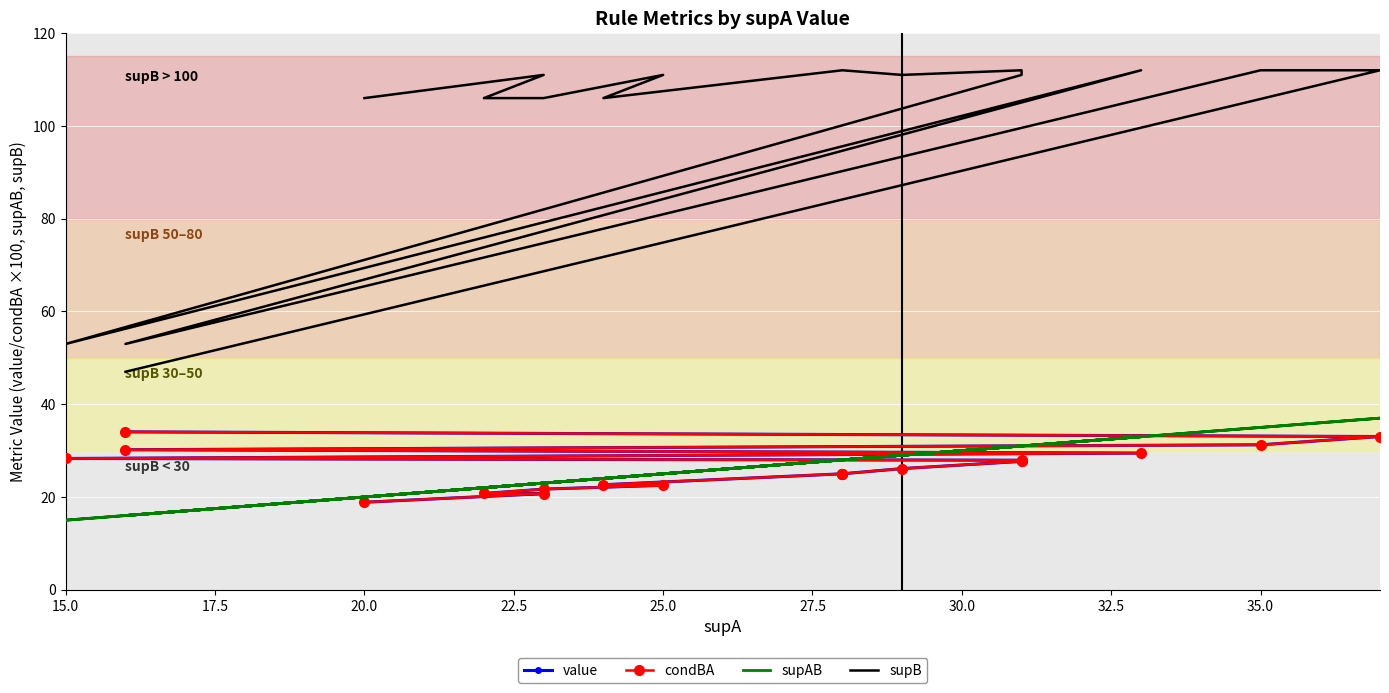

Is it true that supAB equals 20.4 at 25.0?

False